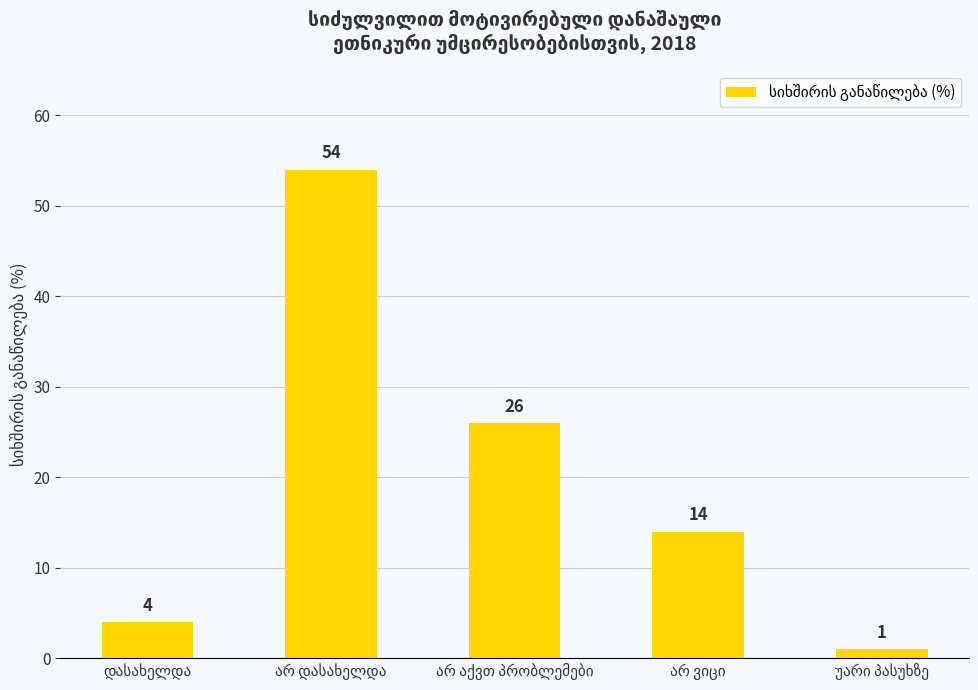

What is the maximum value shown in the chart?

54